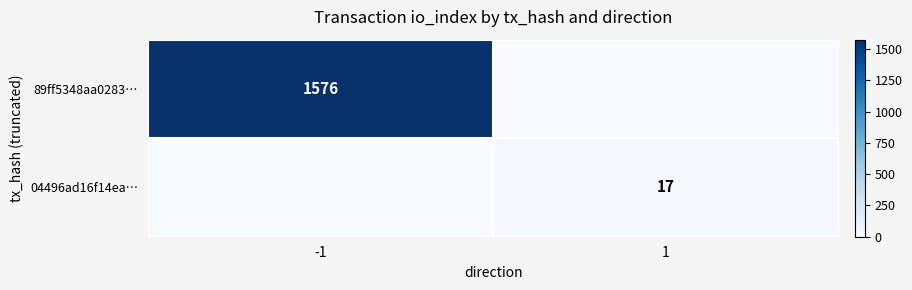

True or false: 89ff5348aa0283… has a value of 1576 at -1.

True